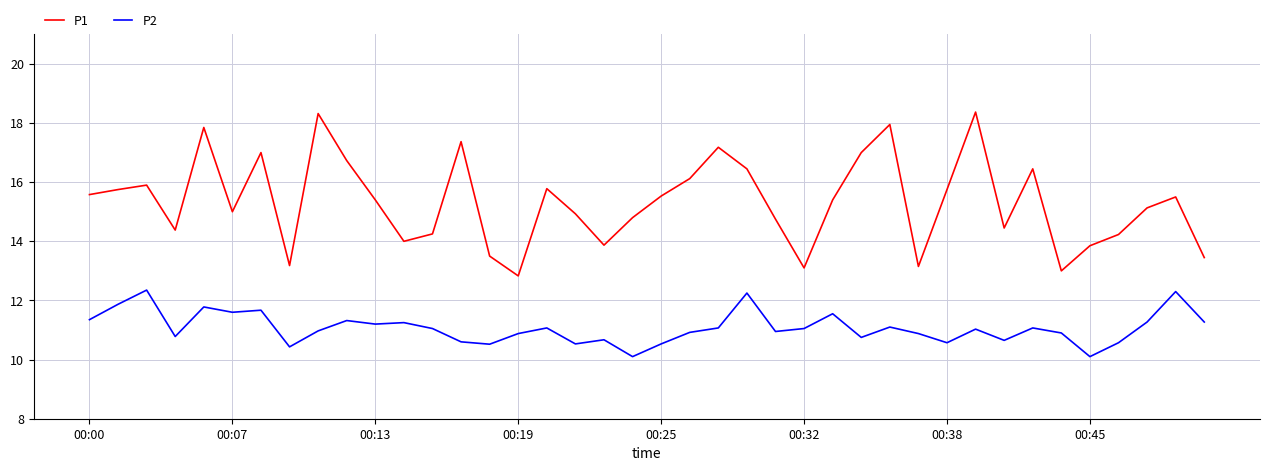

What are all the series names shown in the legend?

P1, P2